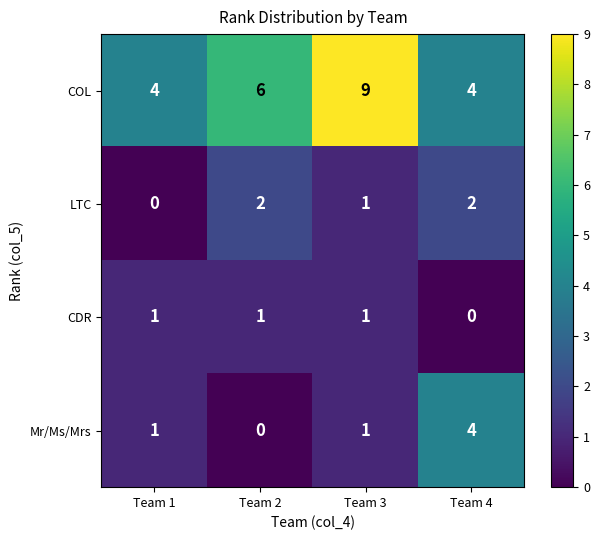

How many distinct data groups are displayed?

4